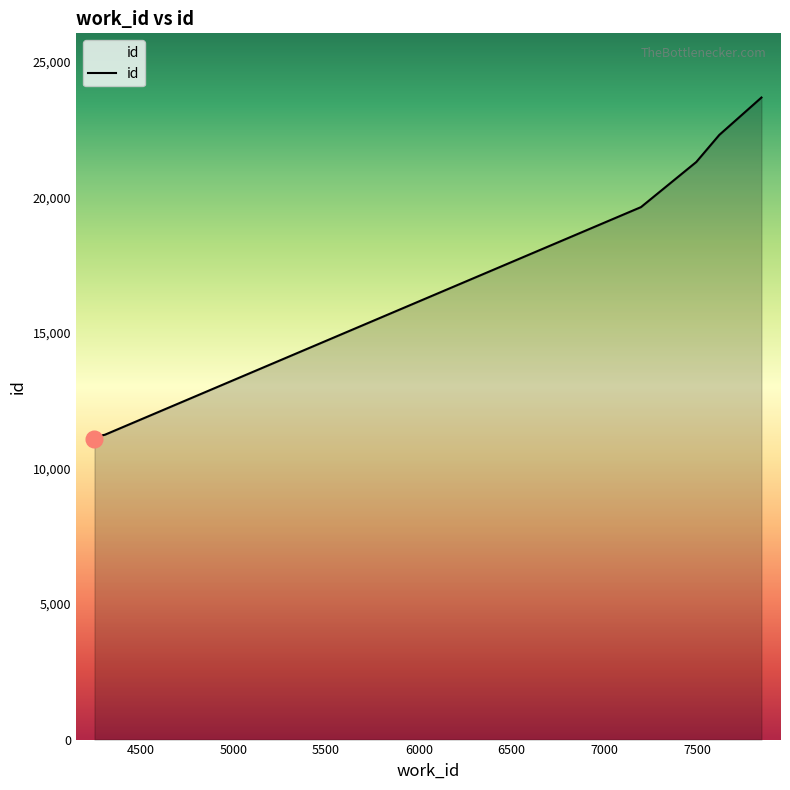

What is the greatest value displayed?

23678